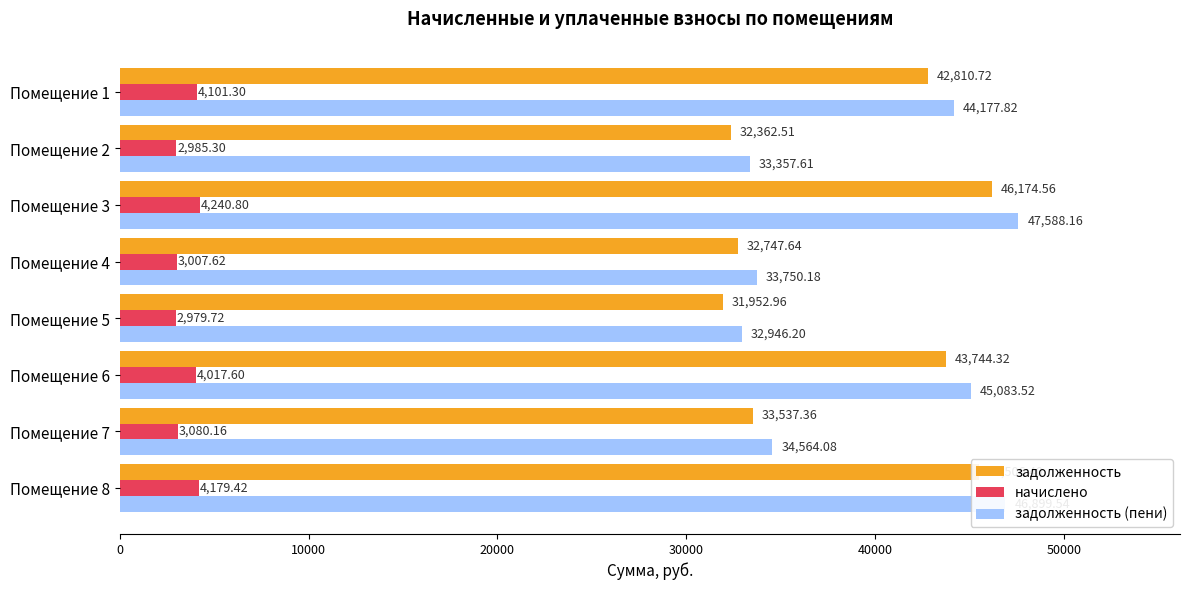

Which series changed the most between Помещение 4 and Помещение 5?

задолженность (пени)